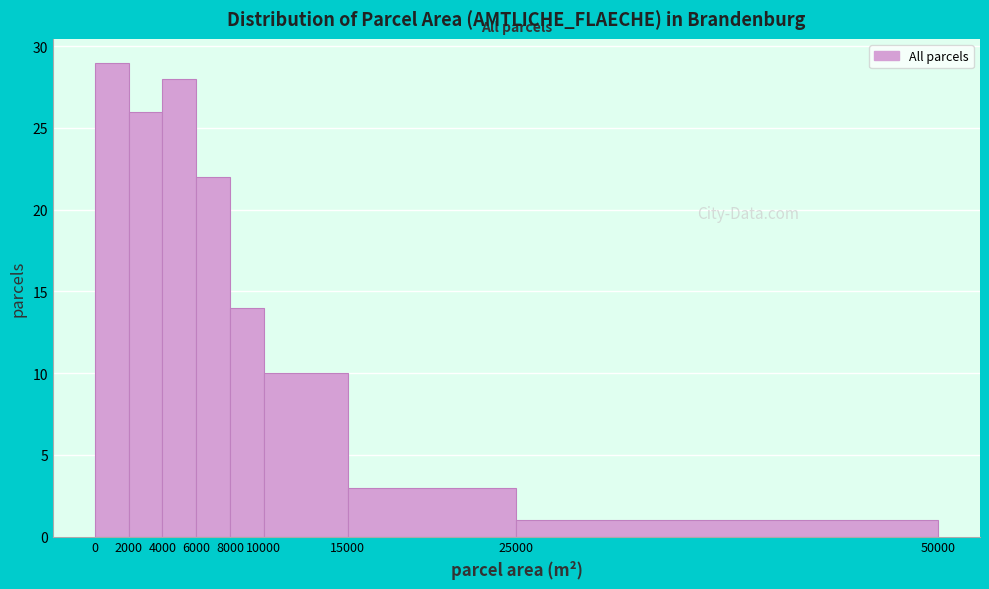

Reading left to right, list every bar in this chart as the range it spans on the x-axis followed by its height. The values are not printed on the chart, so give them approximately, as read against the axis.

0 to 2000: 29
2000 to 4000: 26
4000 to 6000: 28
6000 to 8000: 22
8000 to 10000: 14
10000 to 15000: 10
15000 to 25000: 3
25000 to 50000: 1